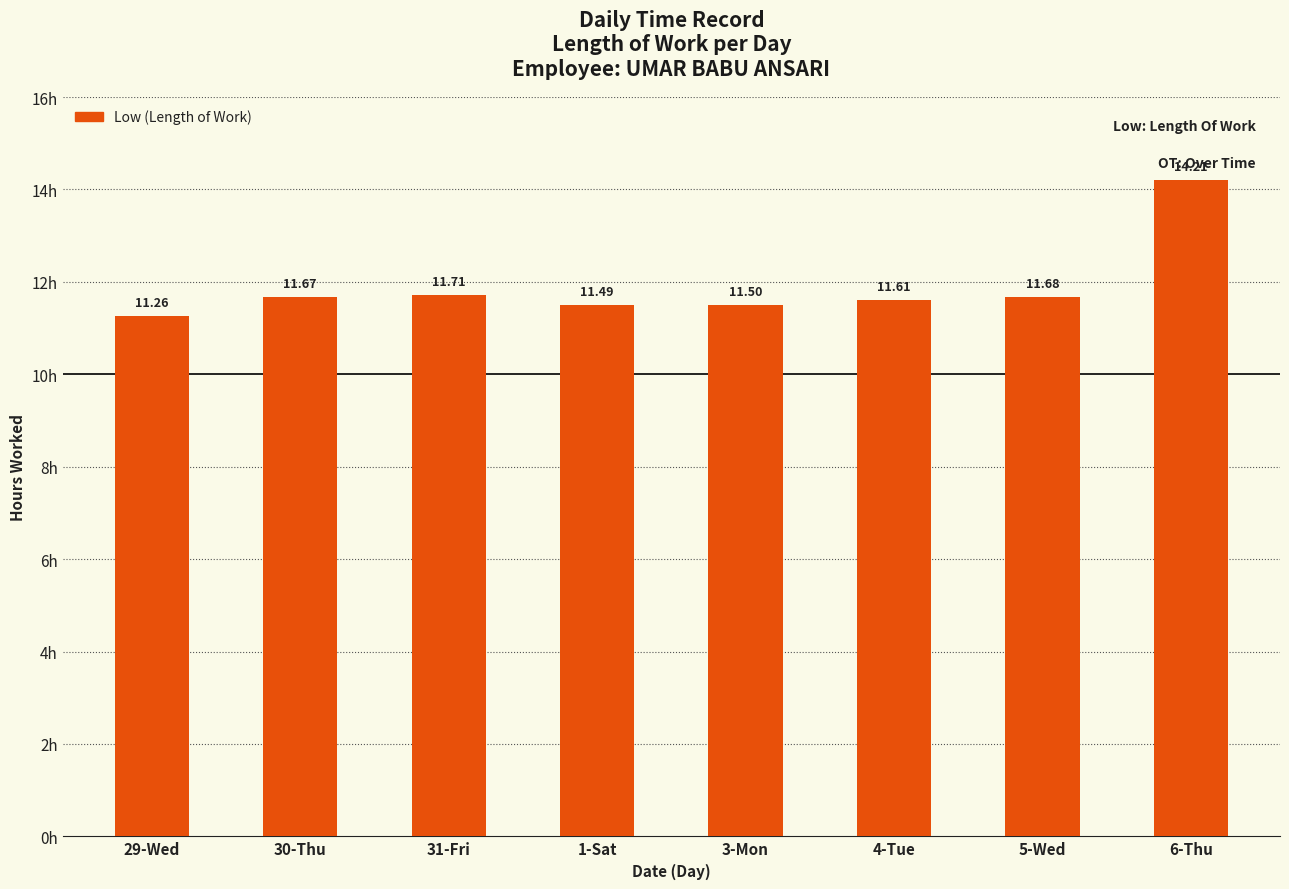

What is the greatest value displayed?

14.2